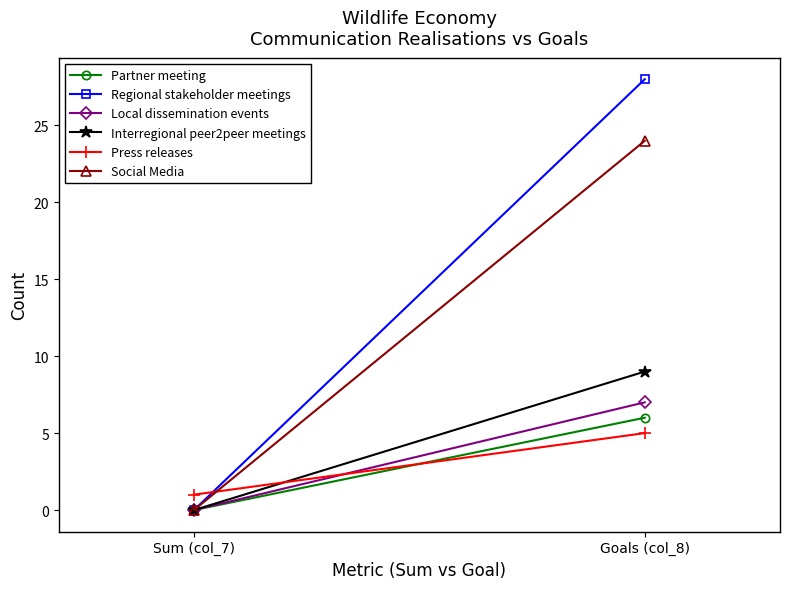

How many positive values does the Interregional peer2peer meetings series have?

1